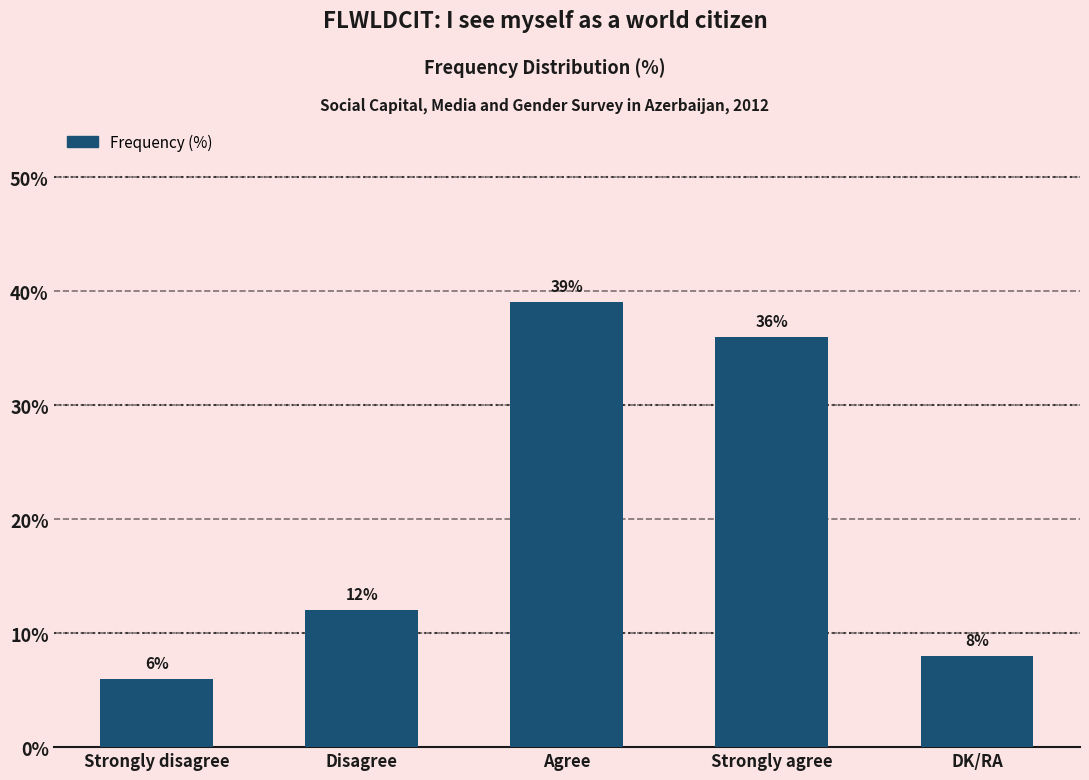

List the labels in order of value, largest first.

Agree, Strongly agree, Disagree, DK/RA, Strongly disagree